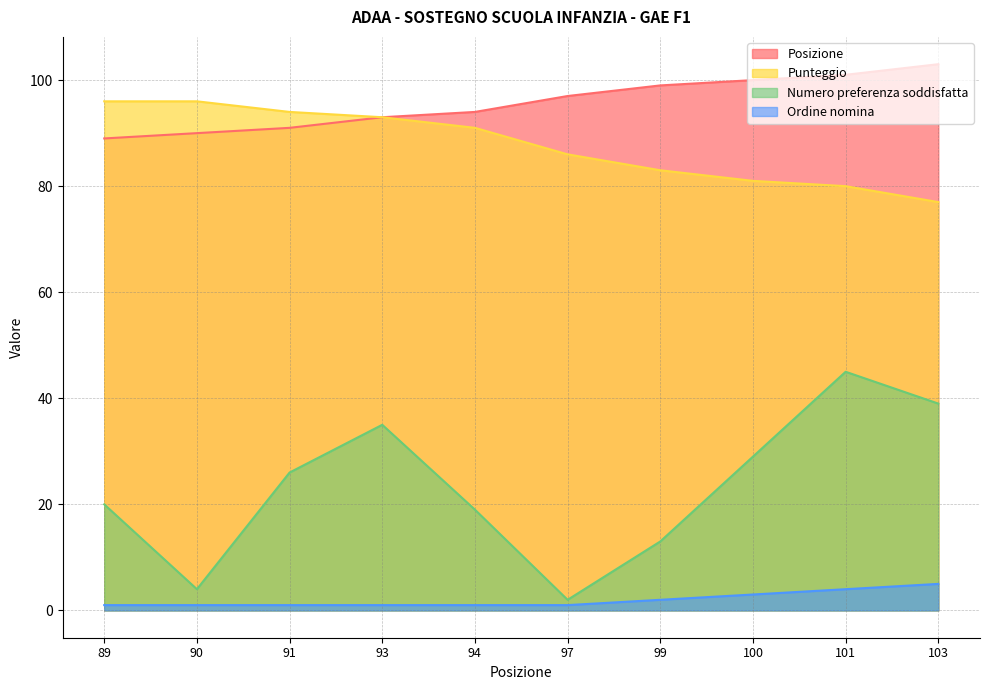

What is the total value across all series at 89?

206